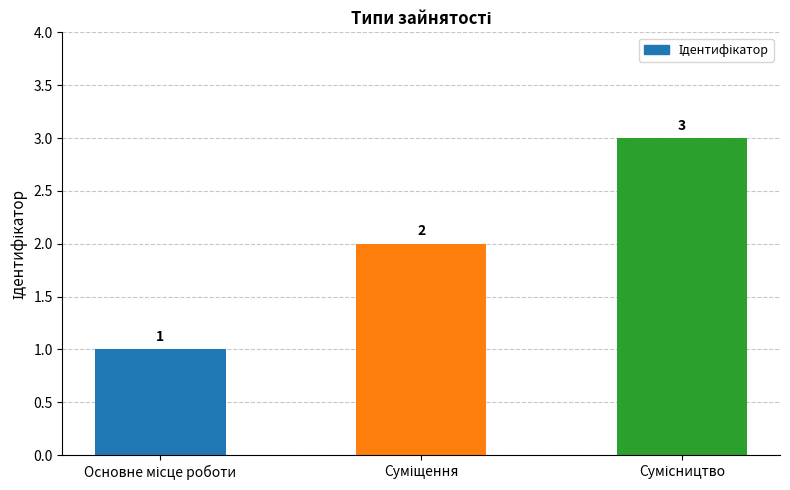

What is the greatest value displayed?

3